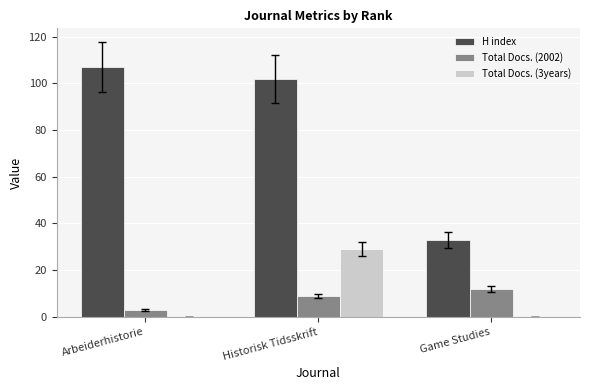

Which series changed the most between Arbeiderhistorie and Historisk Tidsskrift?

Total Docs. (3years)